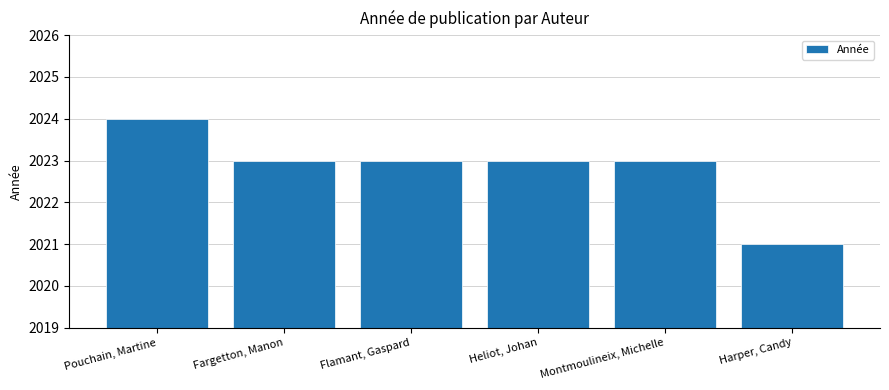

What is the value of the 5th bar from the left?

2023